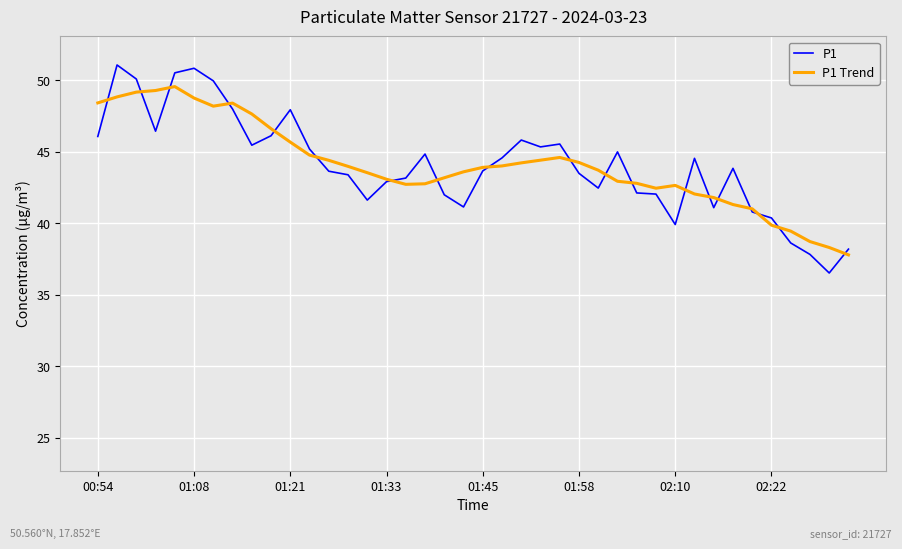

What is the smallest value displayed?

36.5